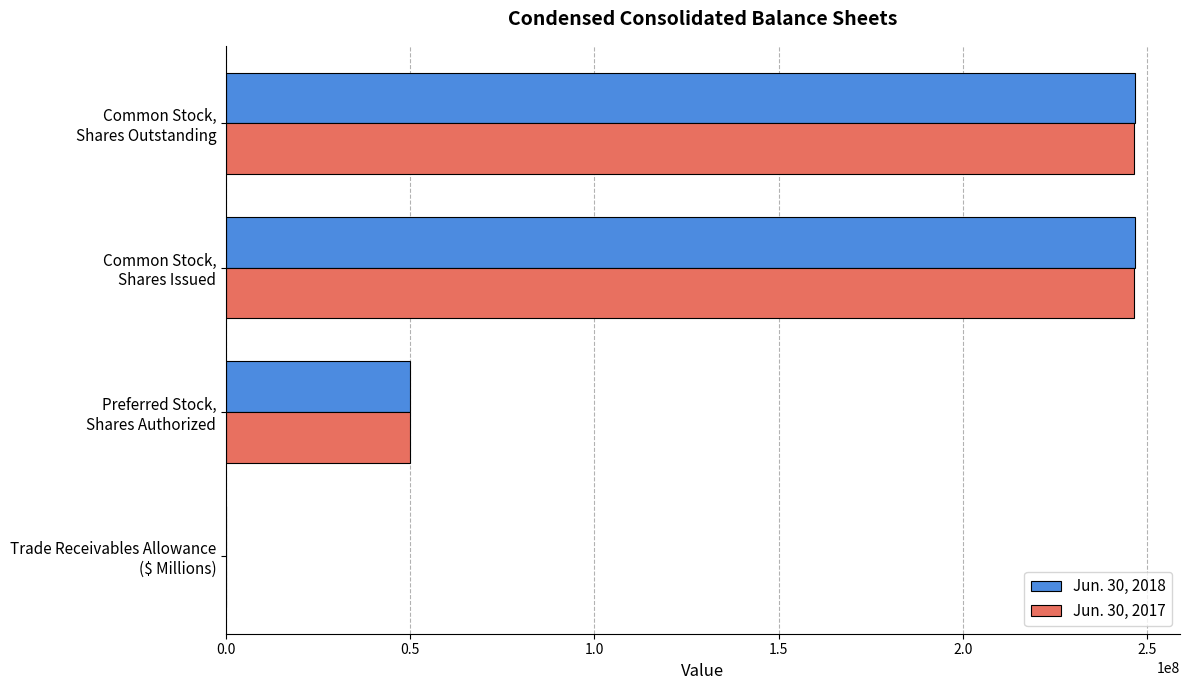

What is the highest value of the Jun. 30, 2017 series?

246471551.0